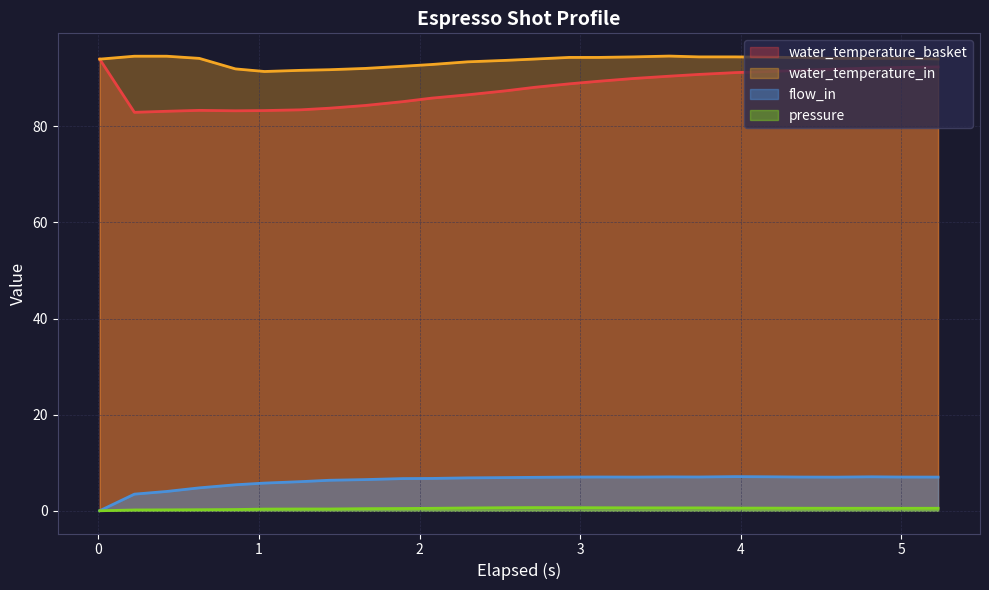

What is the maximum value shown in the chart?

94.6